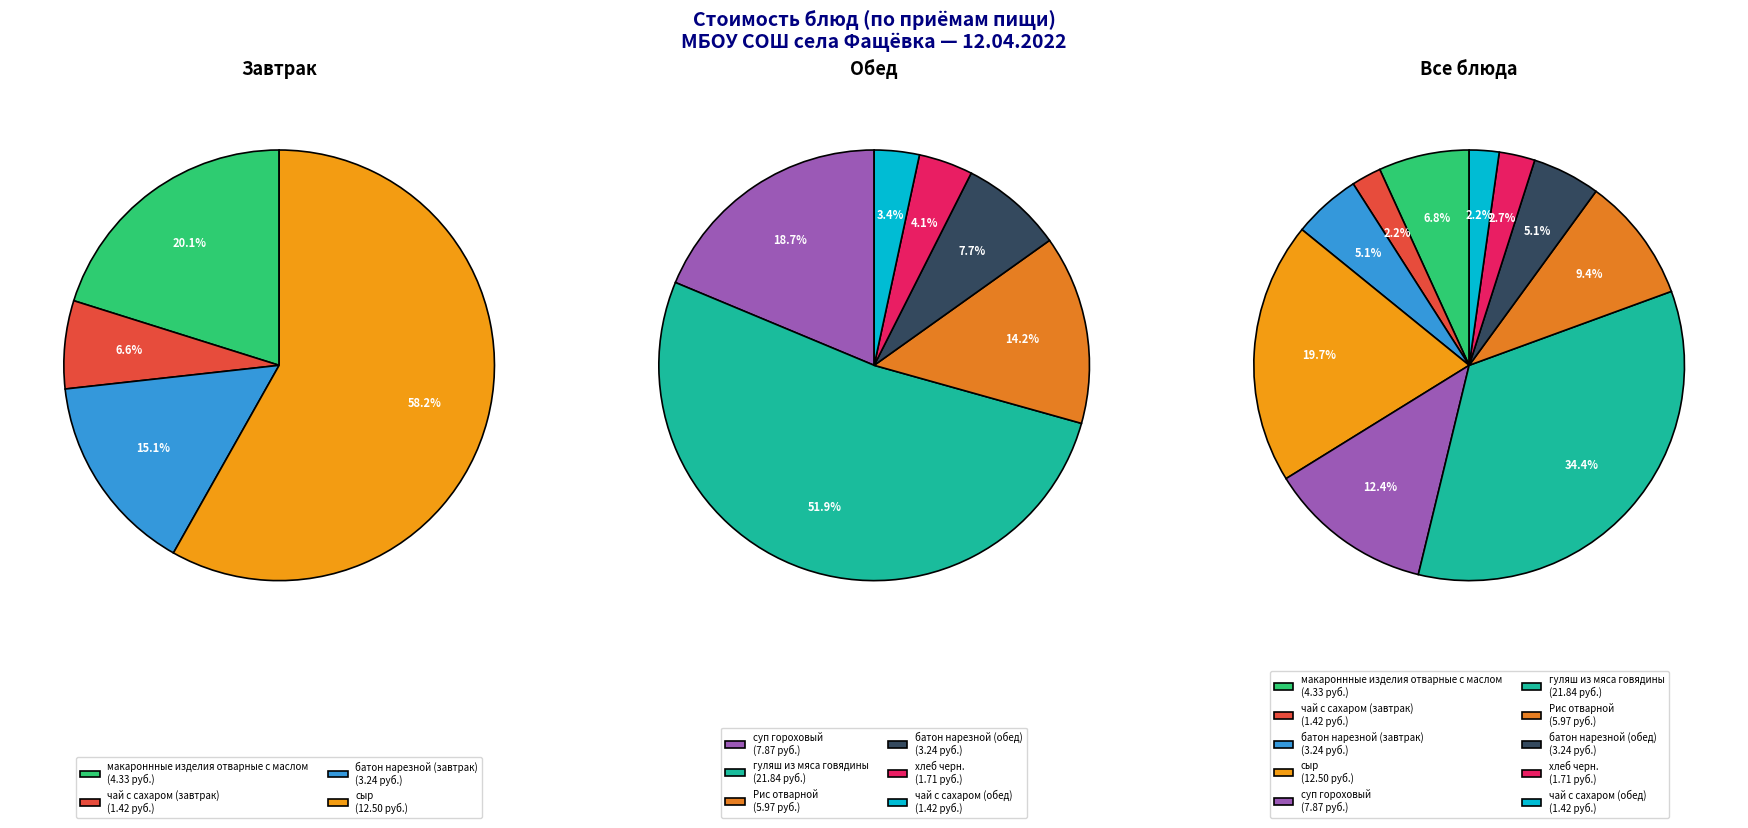

Is it true that Рис отварной is 1% of the pie?

False